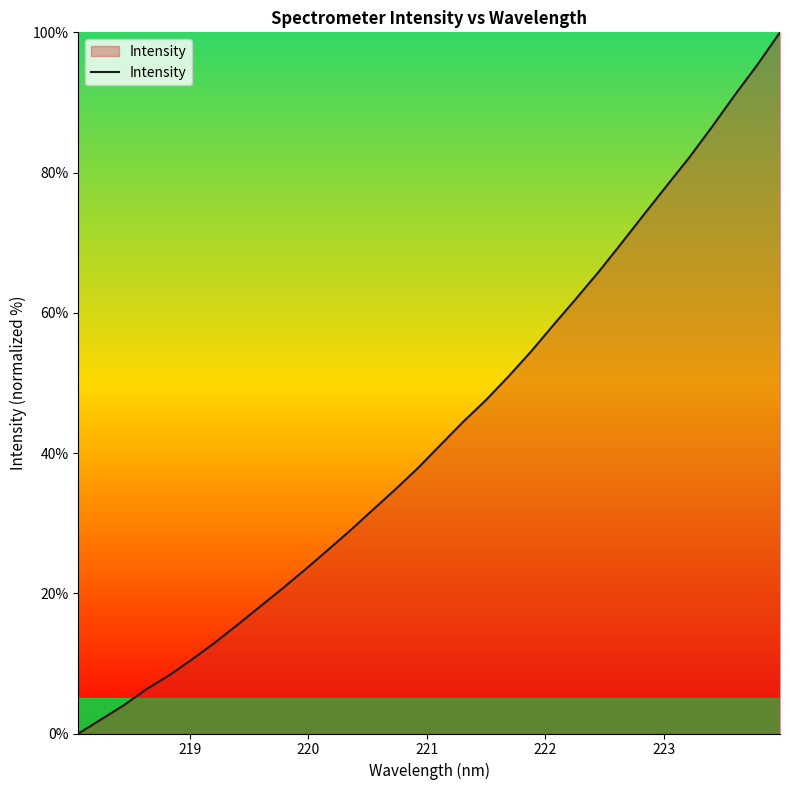

What is the difference between the maximum and minimum values?

100.0